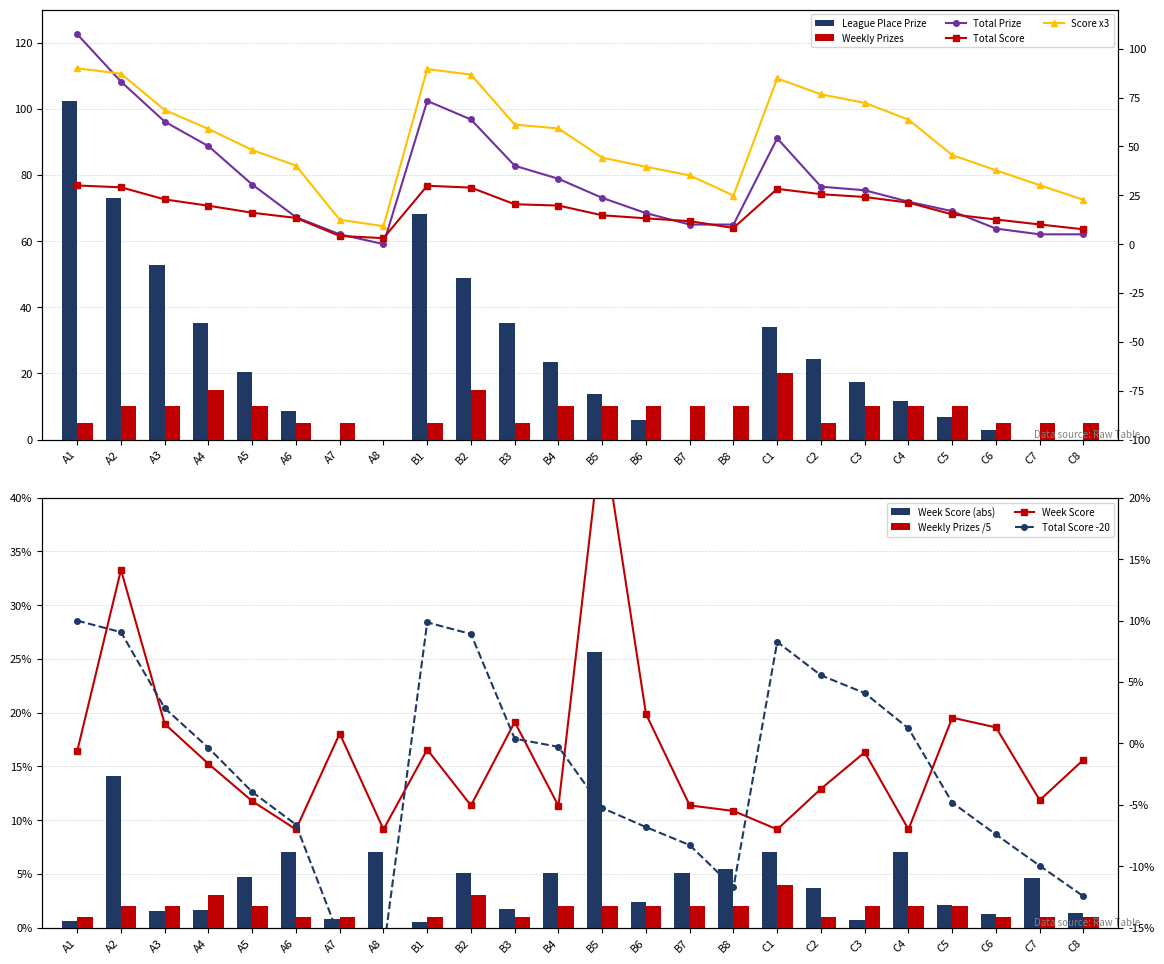

What is the total value across all series at B8?

22.8